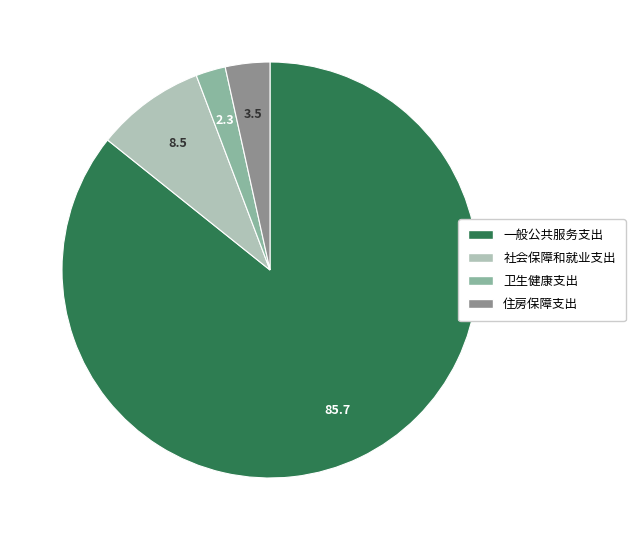

Do 社会保障和就业支出 and 住房保障支出 together represent more than half of the pie?

No